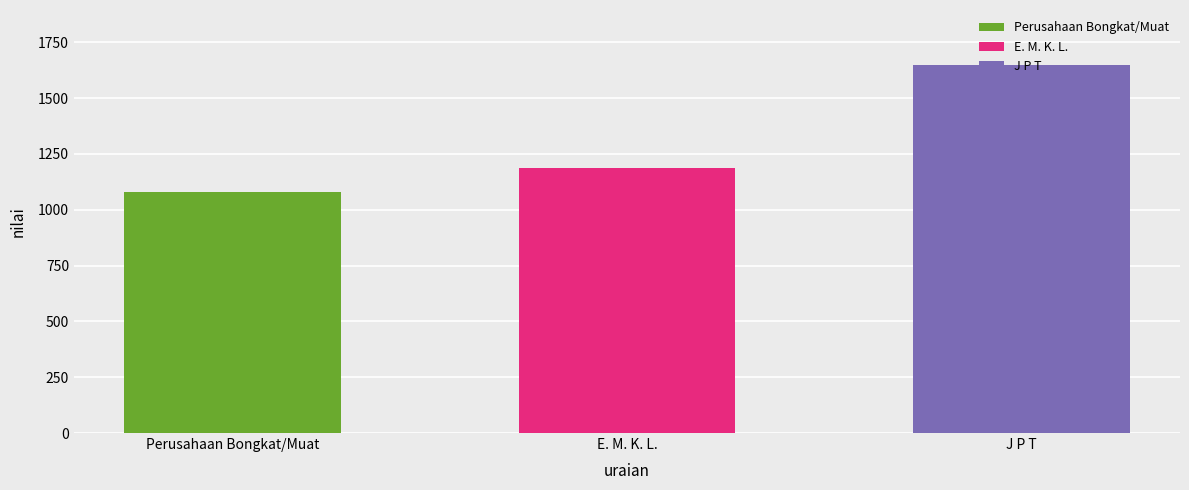

Between J P T and Perusahaan Bongkat/Muat, which is larger?

J P T